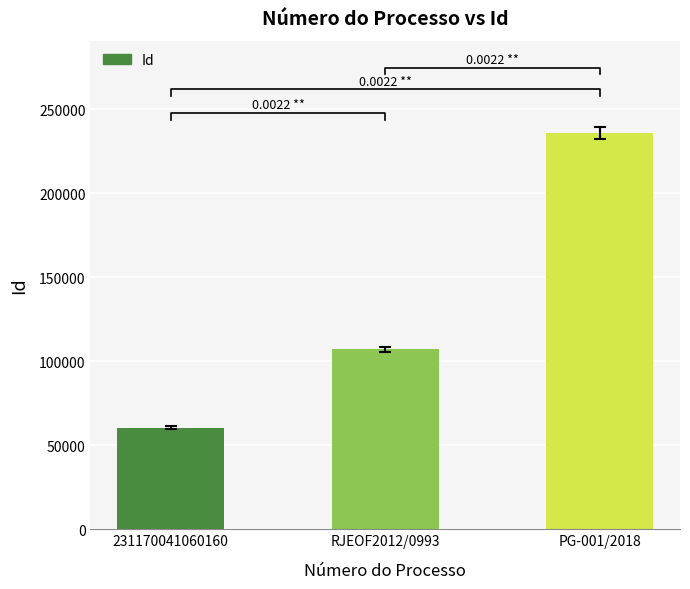

The value at RJEOF2012/0993 is 160293. True or false?

False